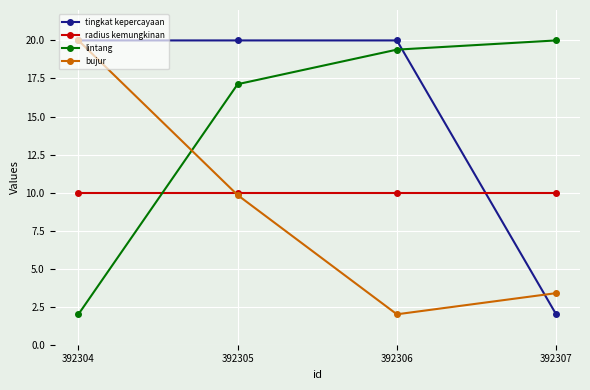

What are all the series names shown in the legend?

tingkat kepercayaan, radius kemungkinan, lintang, bujur